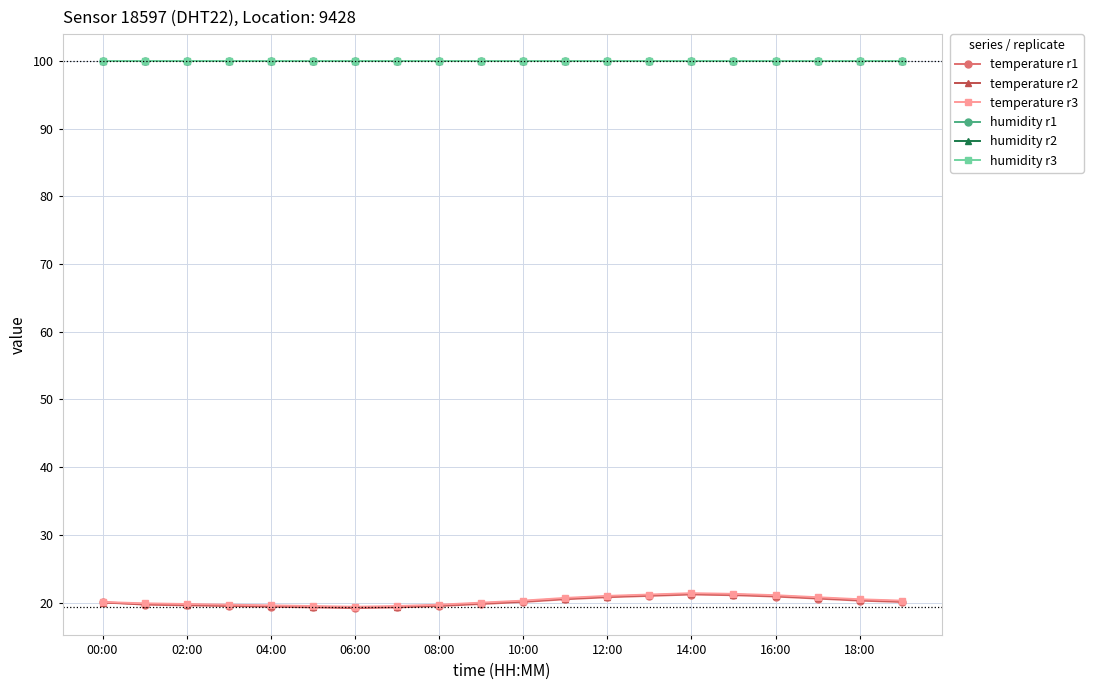

Is this an area chart (filled region under the line)?

No